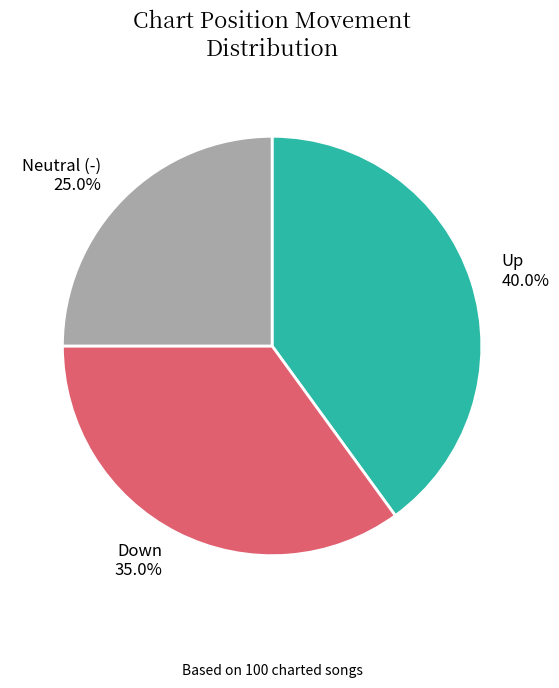

Is there any slice that represents more than half of the pie?

No